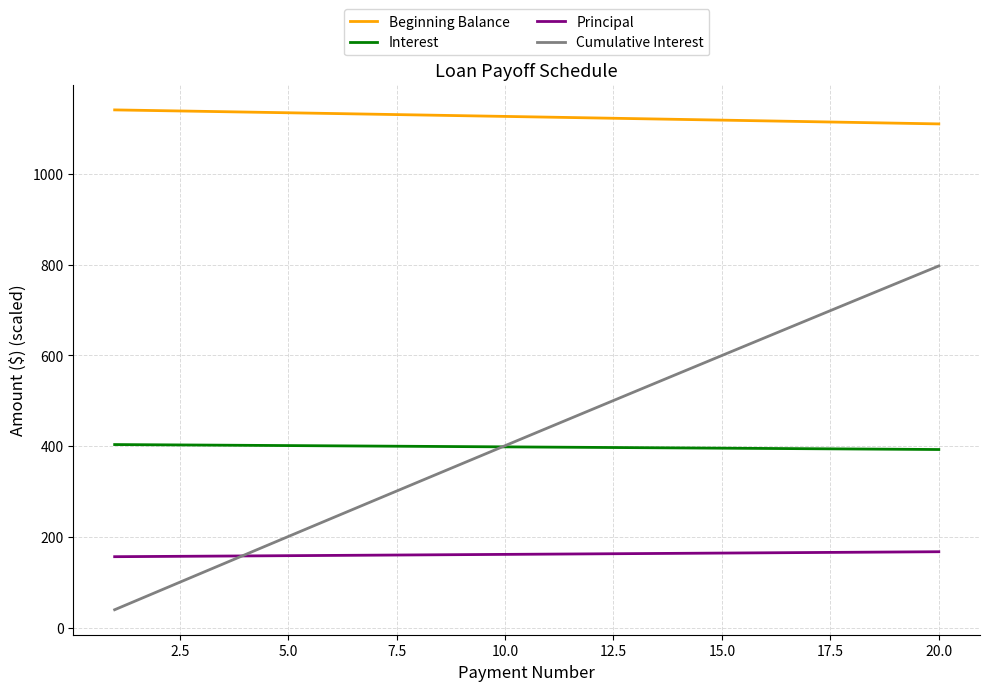

What is the average value of the Interest series?

398.5